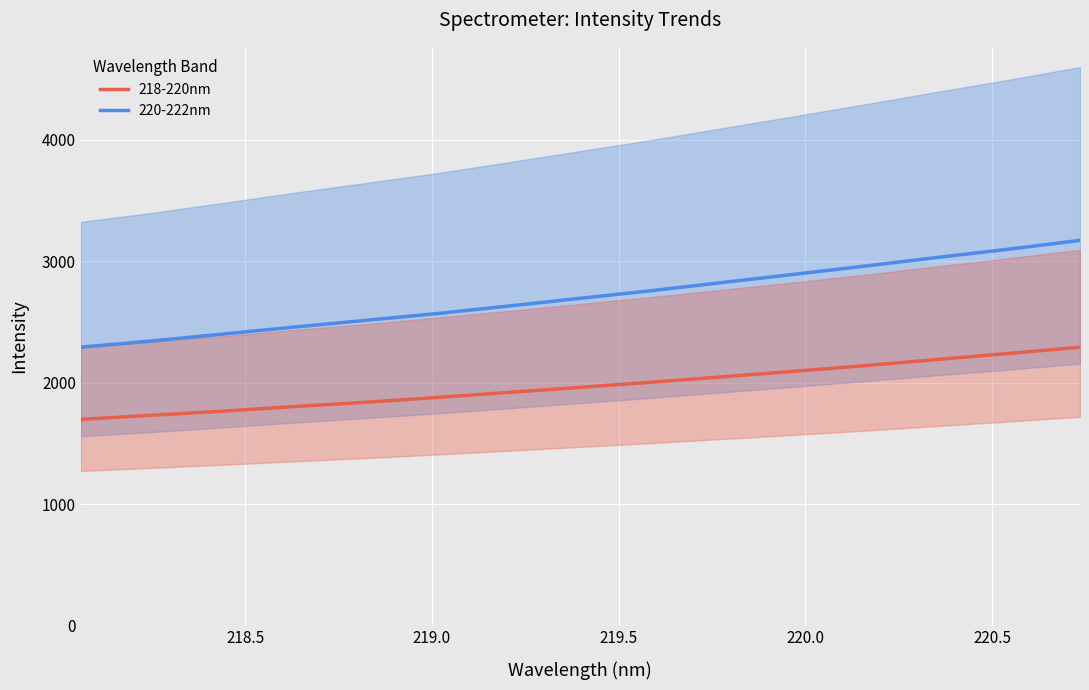

True or false: 218-220nm and 220-222nm intersect in this chart.

False